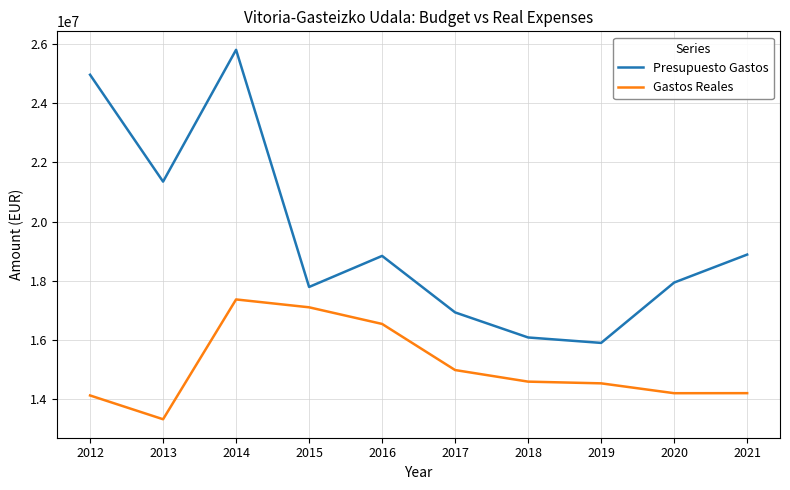

Where is Presupuesto Gastos nearest to the value 20852897?

2013